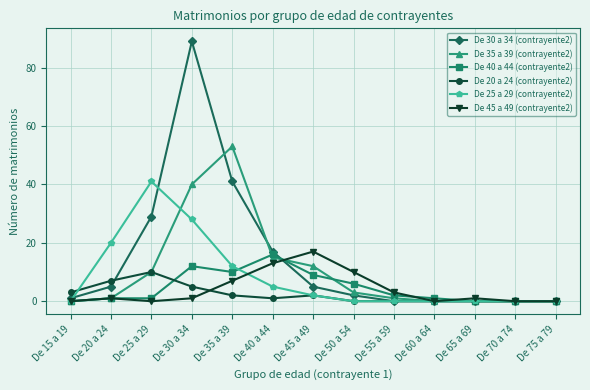

Where do De 30 a 34 (contrayente2) and De 40 a 44 (contrayente2) first cross each other?

De 40 a 44 and De 45 a 49